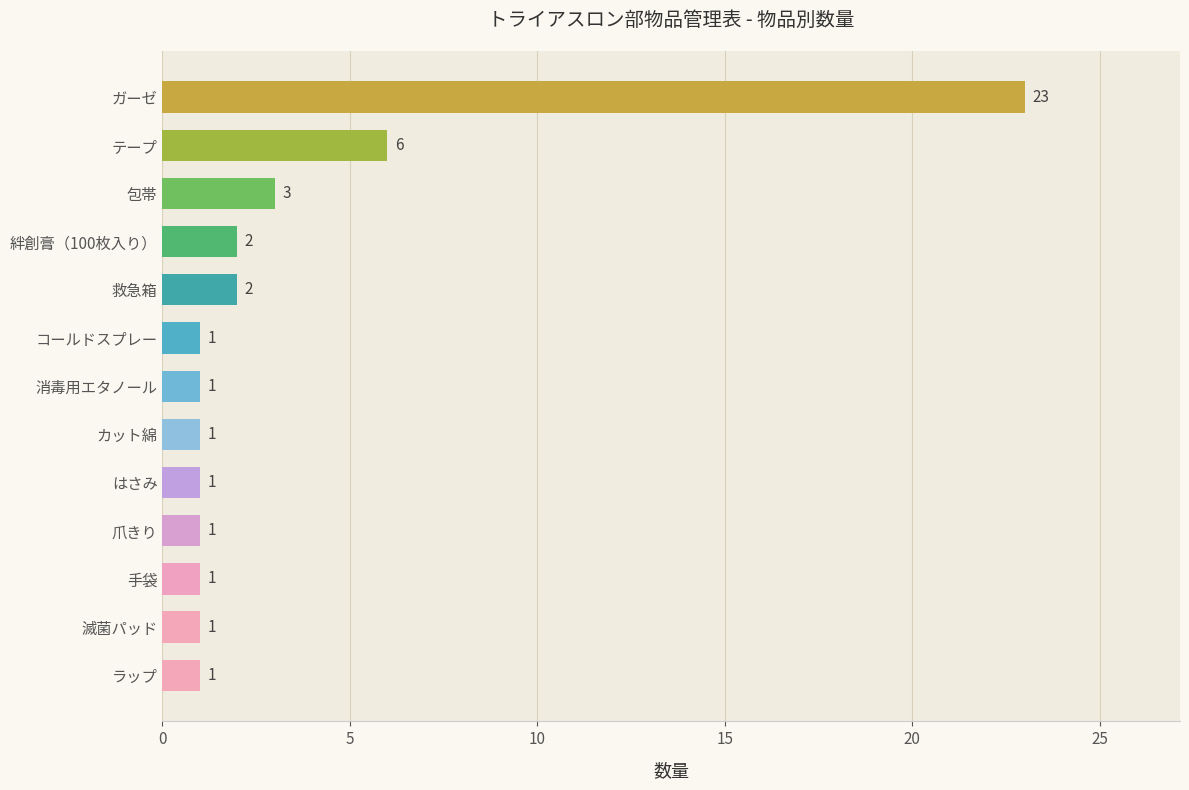

How many categories are shown in the chart?

13